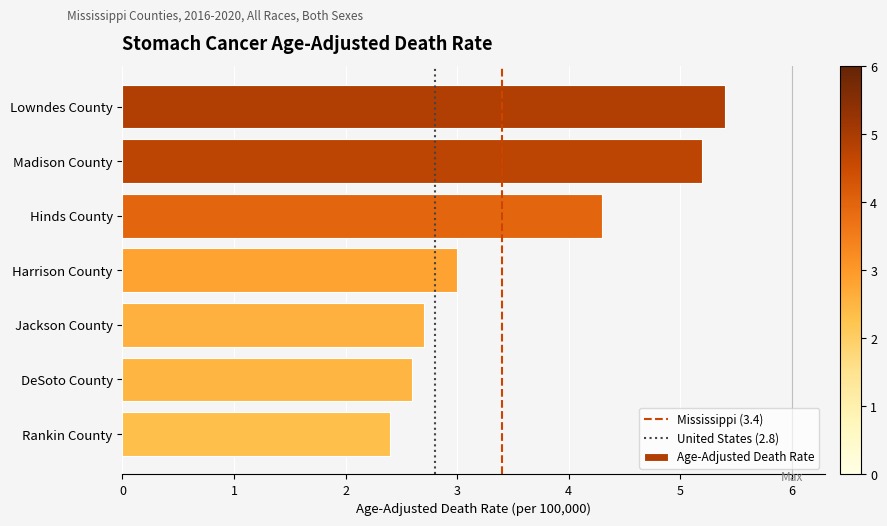

What is the change in value from Lowndes County to Hinds County?

-1.1